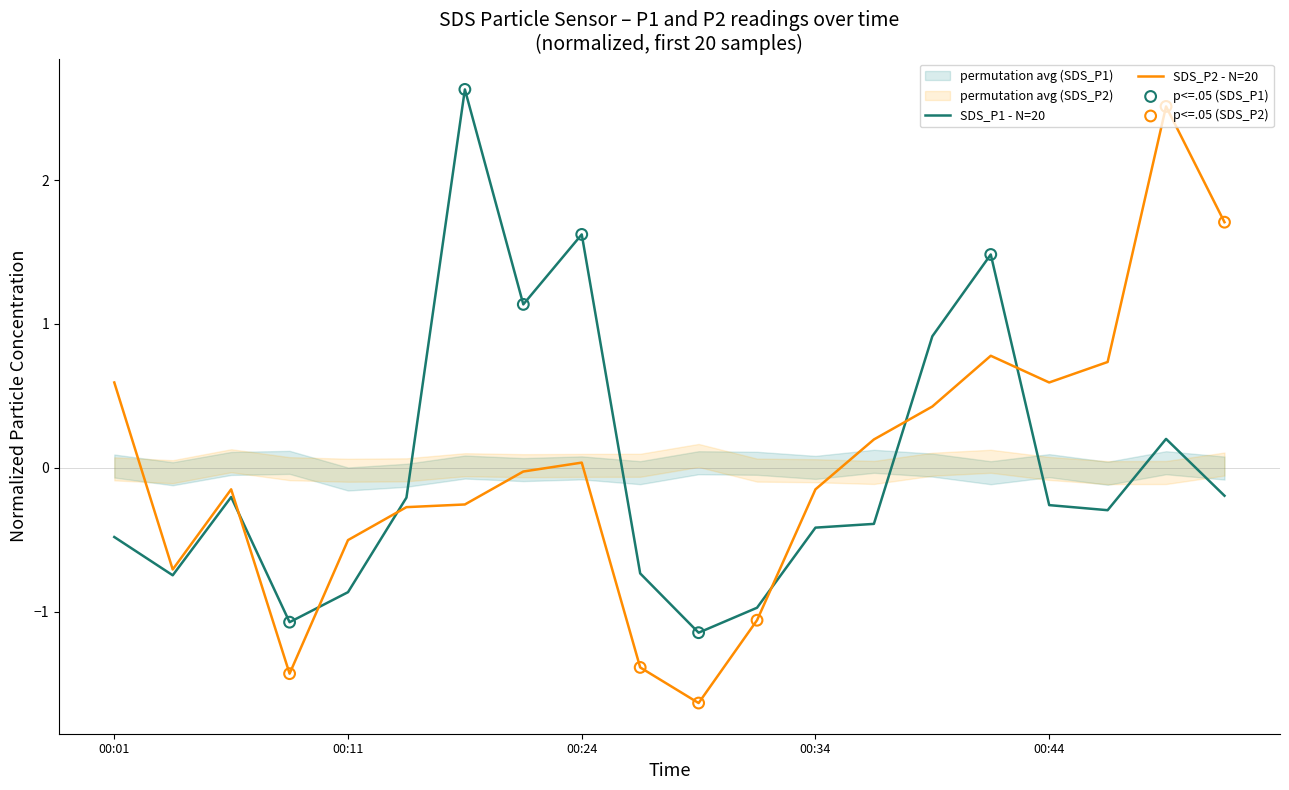

Which series has the widest spread of Y values?

SDS_P2